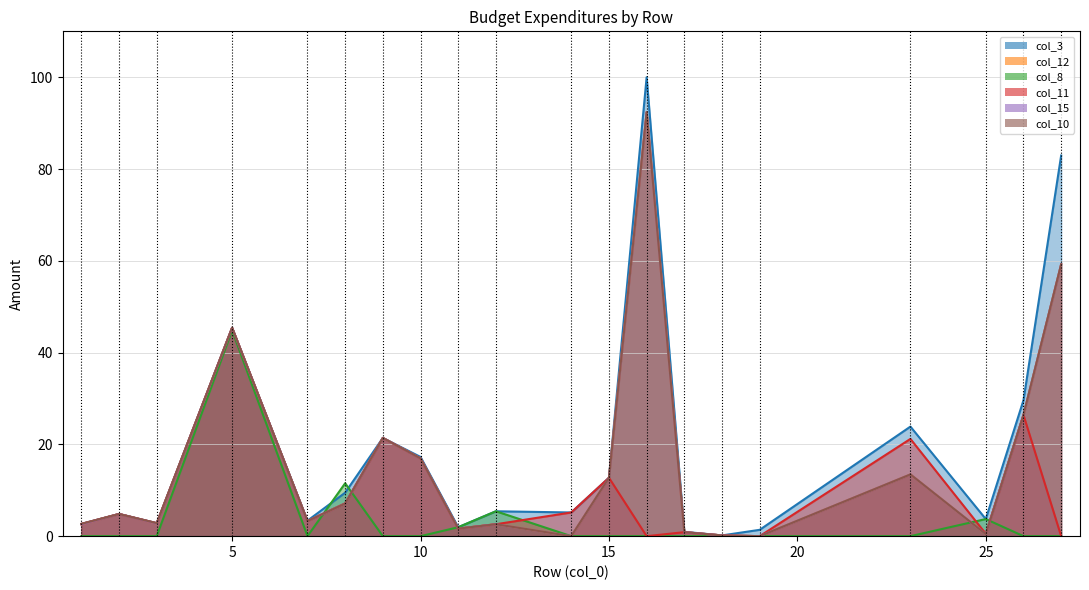

Is the value of col_15 at 15 greater than the value of col_3 at 1?

Yes